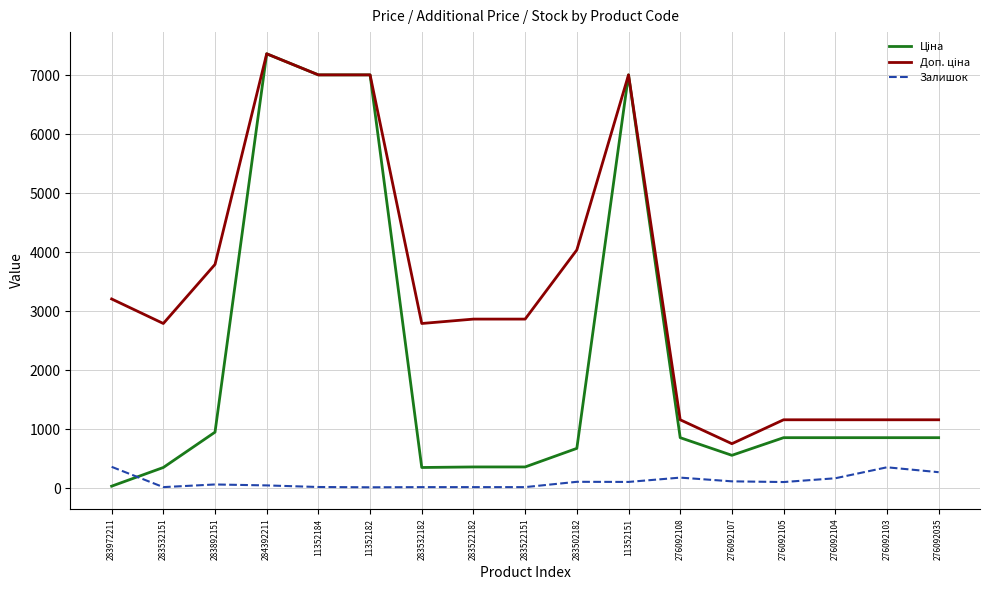

What is the greatest value displayed?

7360.2